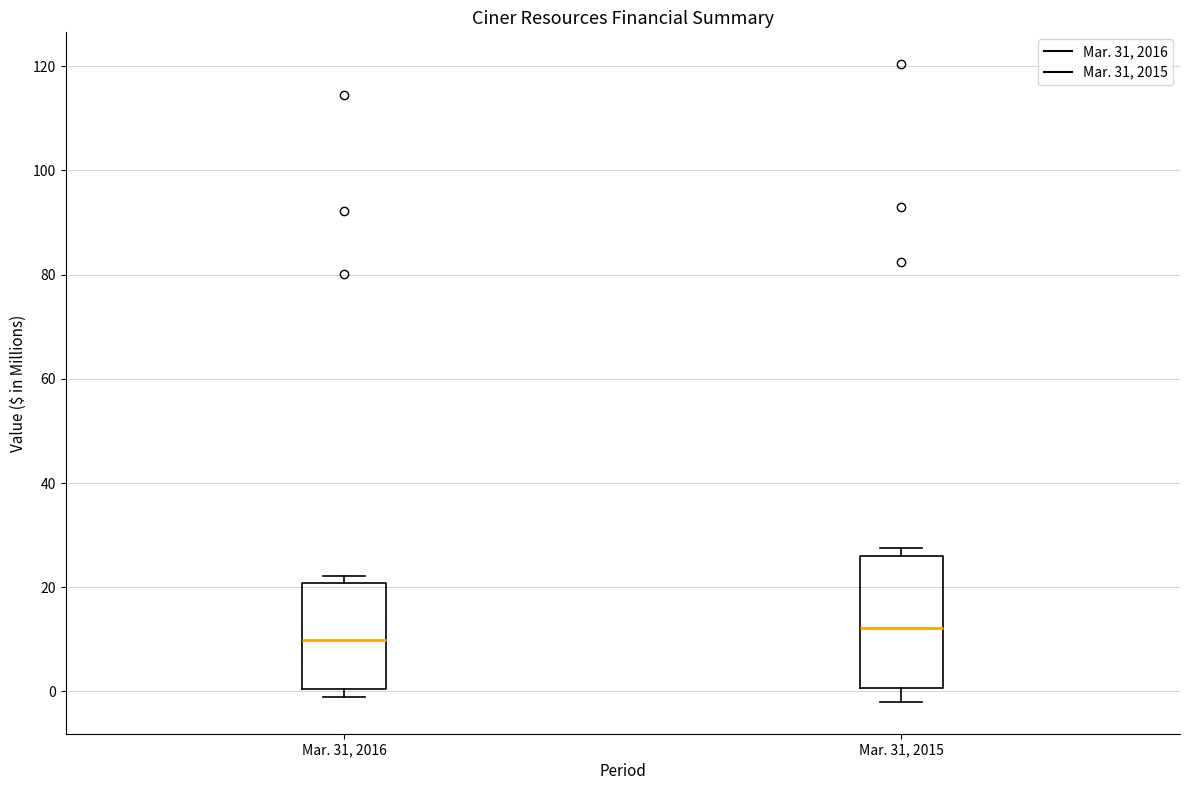

Which box's median line is the highest?

Mar. 31, 2015